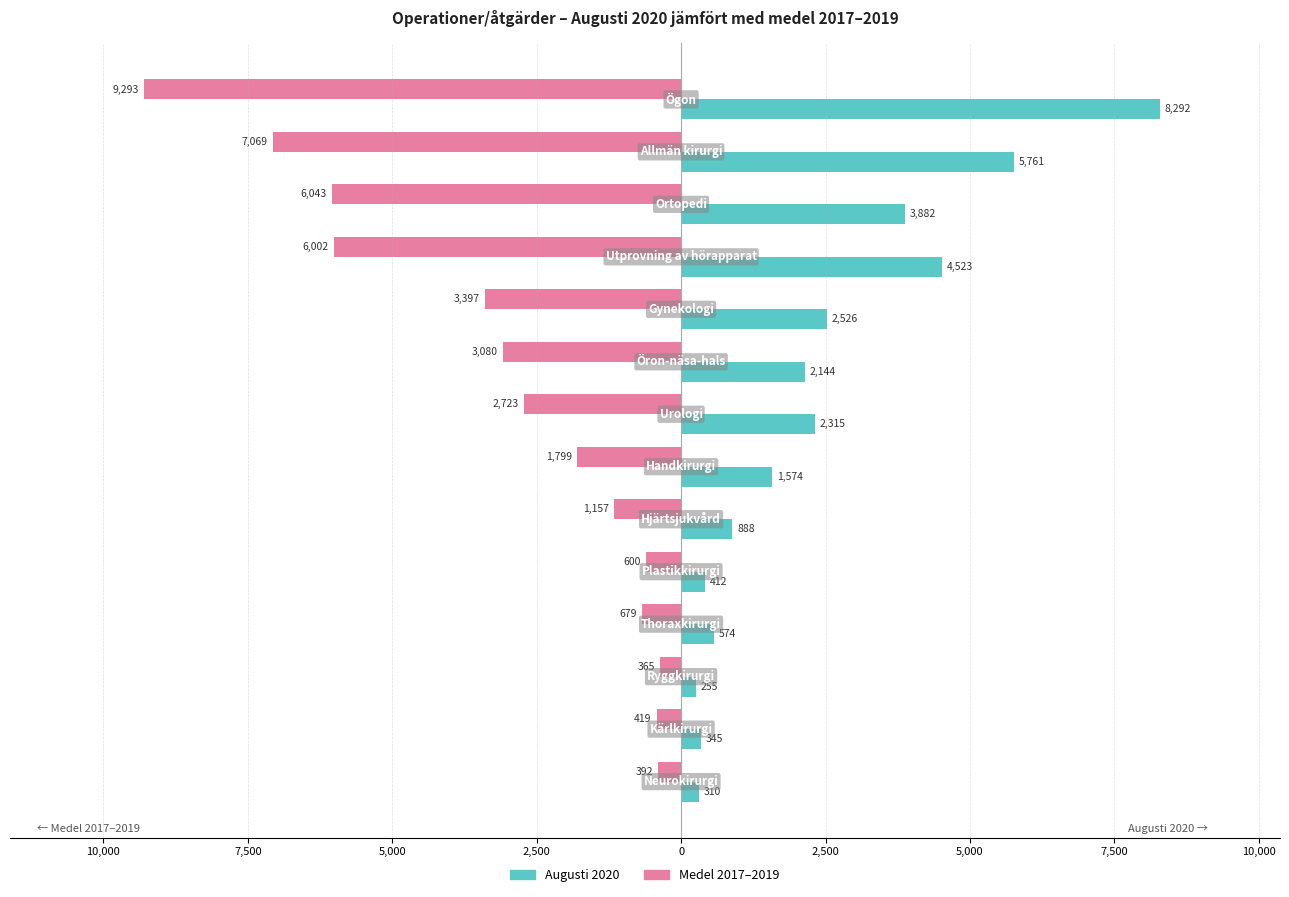

What is the value of the Medel 2017–2019 bar at the 5th from the left?

-600.0